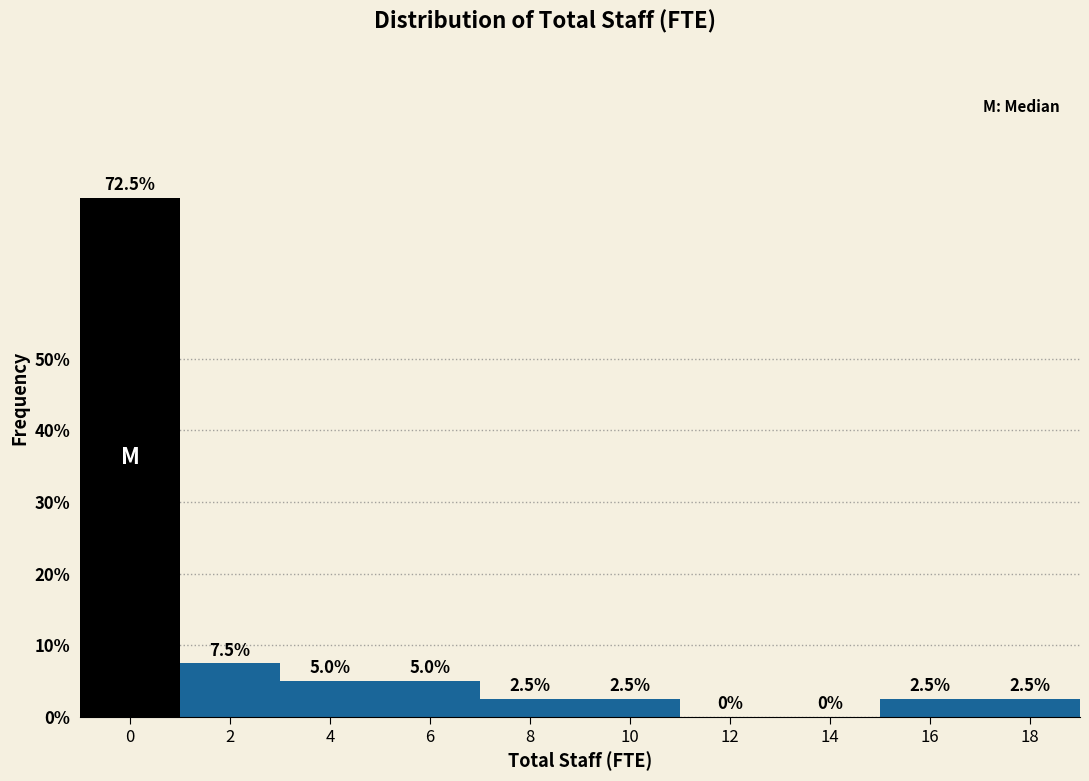

Reading left to right, what are all the values shown in this chart?

0=72.5	2=7.5	4=5.0	6=5.0	8=2.5	10=2.5	12=0.0	14=0.0	16=2.5	18=2.5